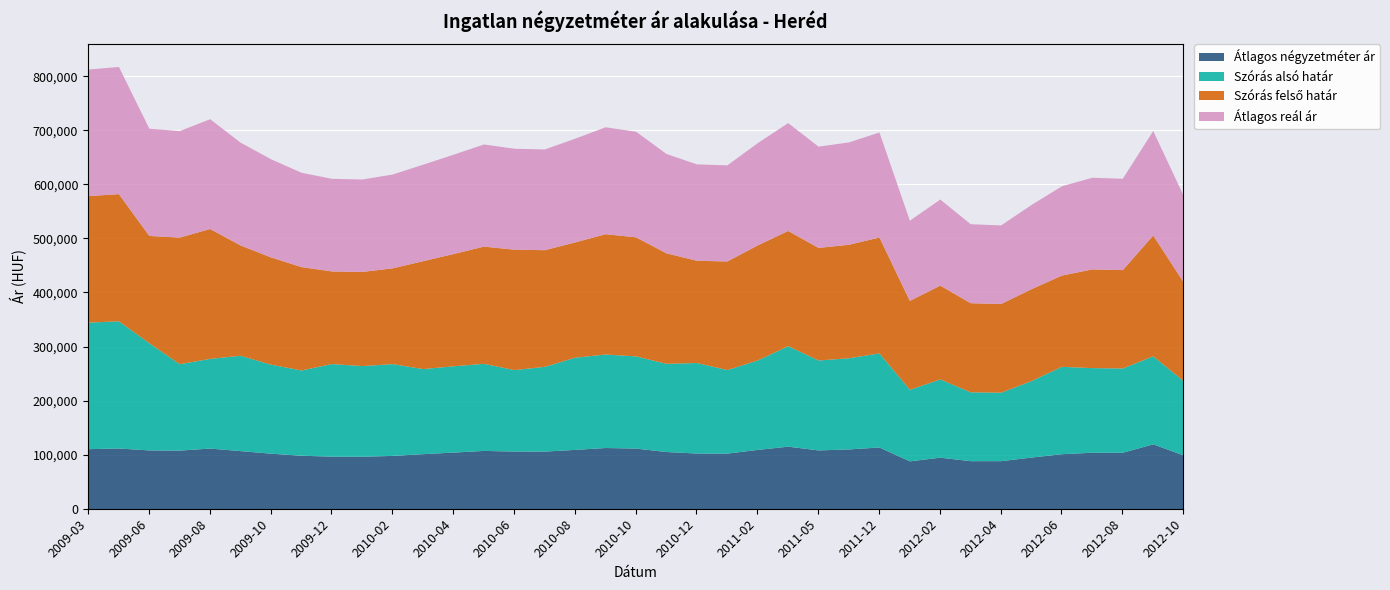

What is the lowest value of the Átlagos négyzetméter ár series?

88557